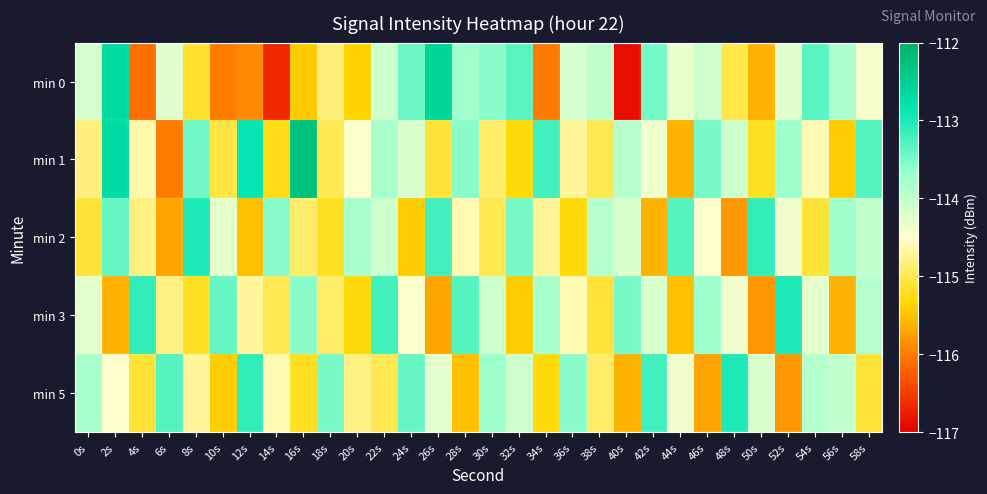

Count the number of data series in this chart.

5